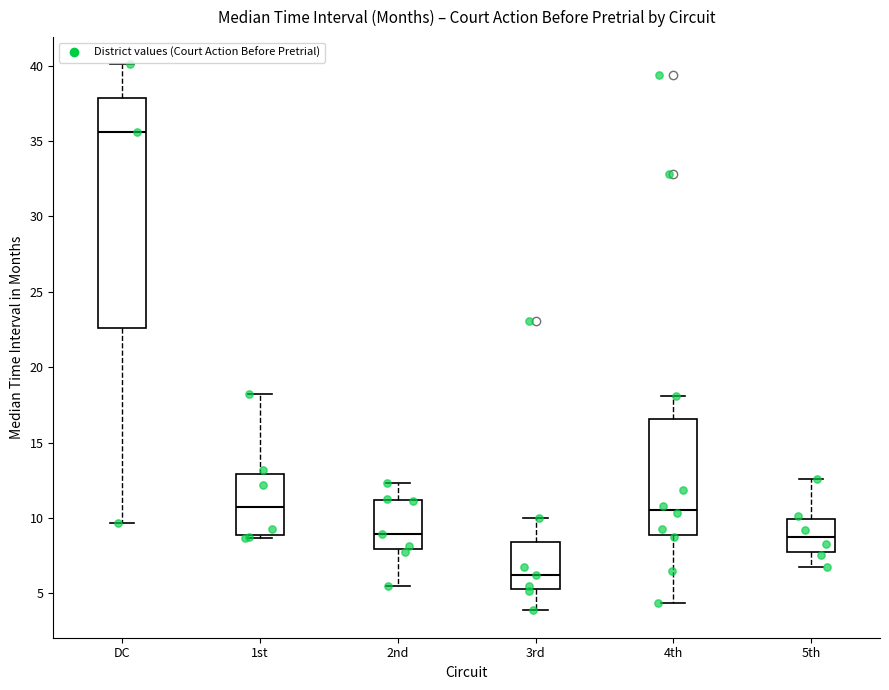

Reading left to right, read every box against the y-axis: the position of its median line, the range the box covers, and the ends of its whiskers. The values are not printed on the chart, so give them approximately, as read against the axis.

DC: median 35.5, box 22.5 to 38.0, whiskers 9.5 to 40.0
1st: median 10.5, box 9.0 to 13.0, whiskers 8.5 to 18.0
2nd: median 9.0, box 8.0 to 11.0, whiskers 5.5 to 12.5
3rd: median 6.0, box 5.5 to 8.5, whiskers 4.0 to 10.0
4th: median 10.5, box 9.0 to 16.5, whiskers 4.5 to 18.0
5th: median 8.5, box 7.5 to 10.0, whiskers 6.5 to 12.5